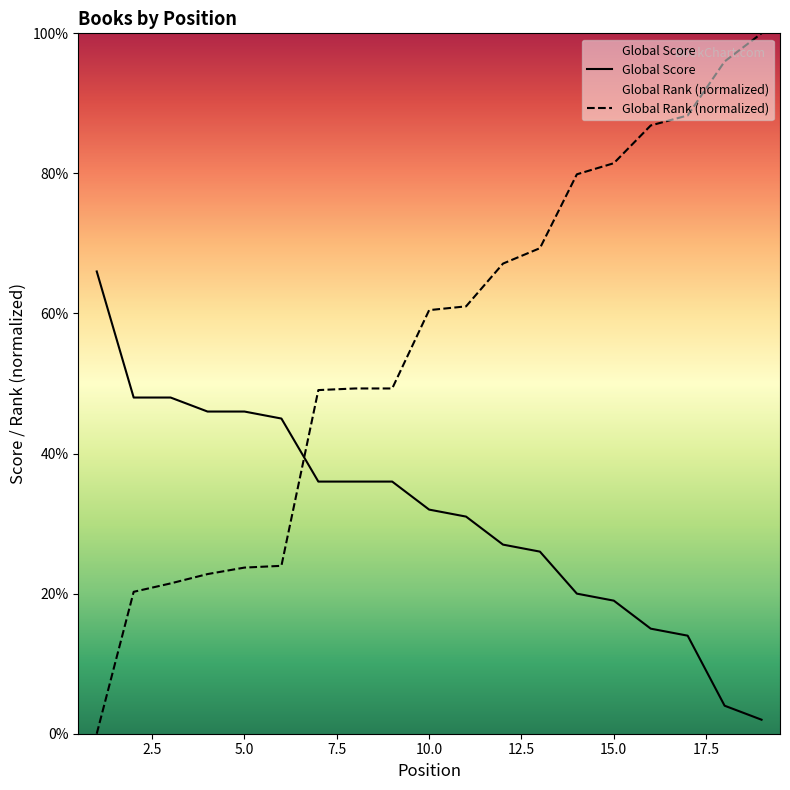

Which series has the largest total across all categories?

Global Rank (normalized)